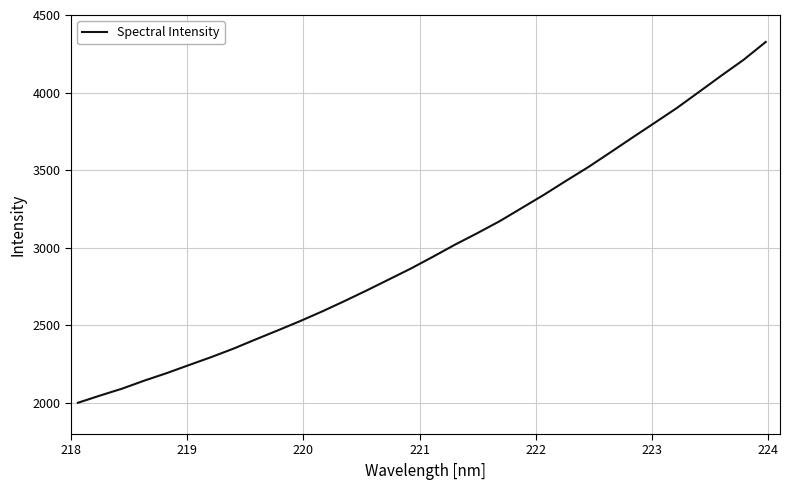

What is the maximum value shown in the chart?

4326.4